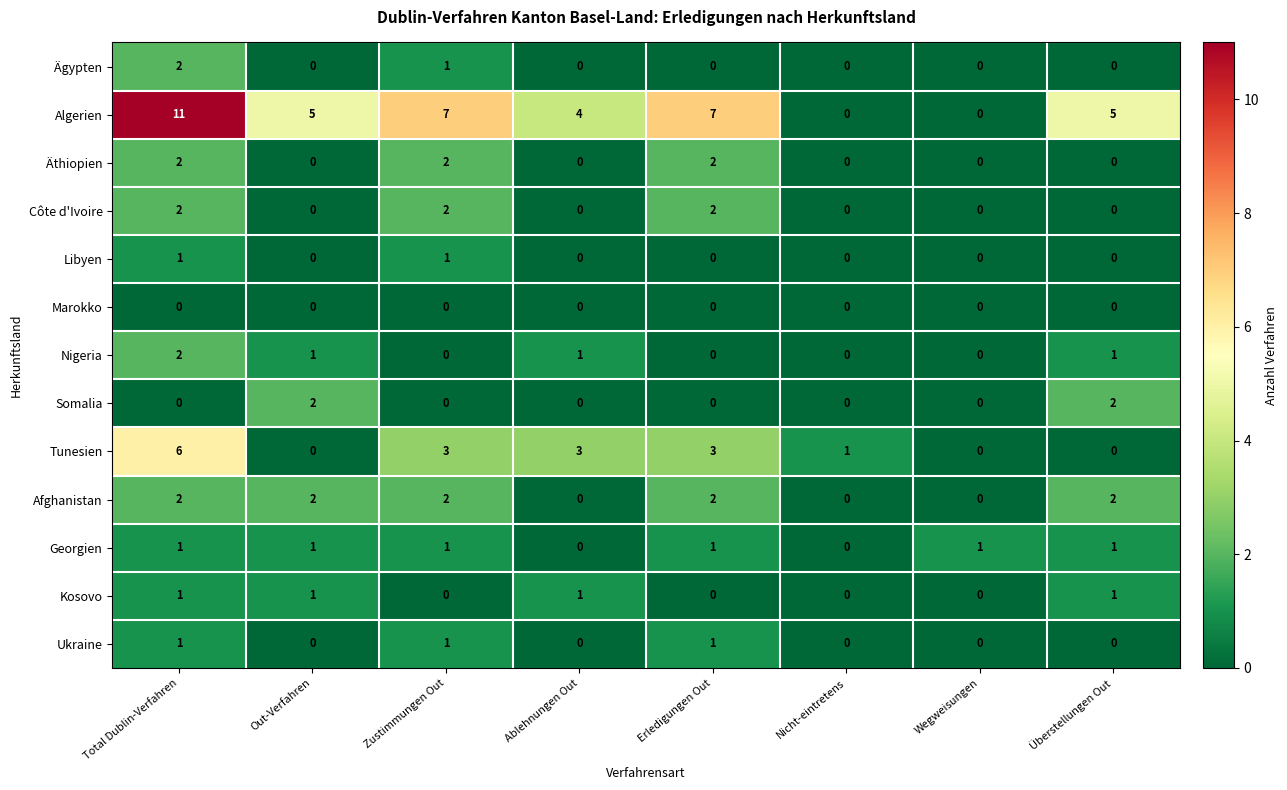

How many Somalia values are between 0 and 2?

8